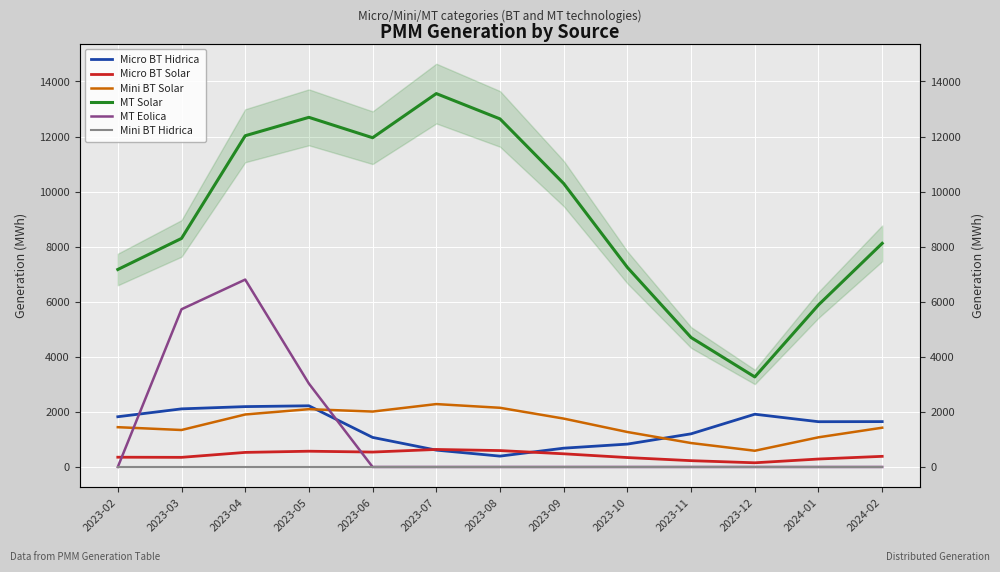

Is this an area chart (filled region under the line)?

No